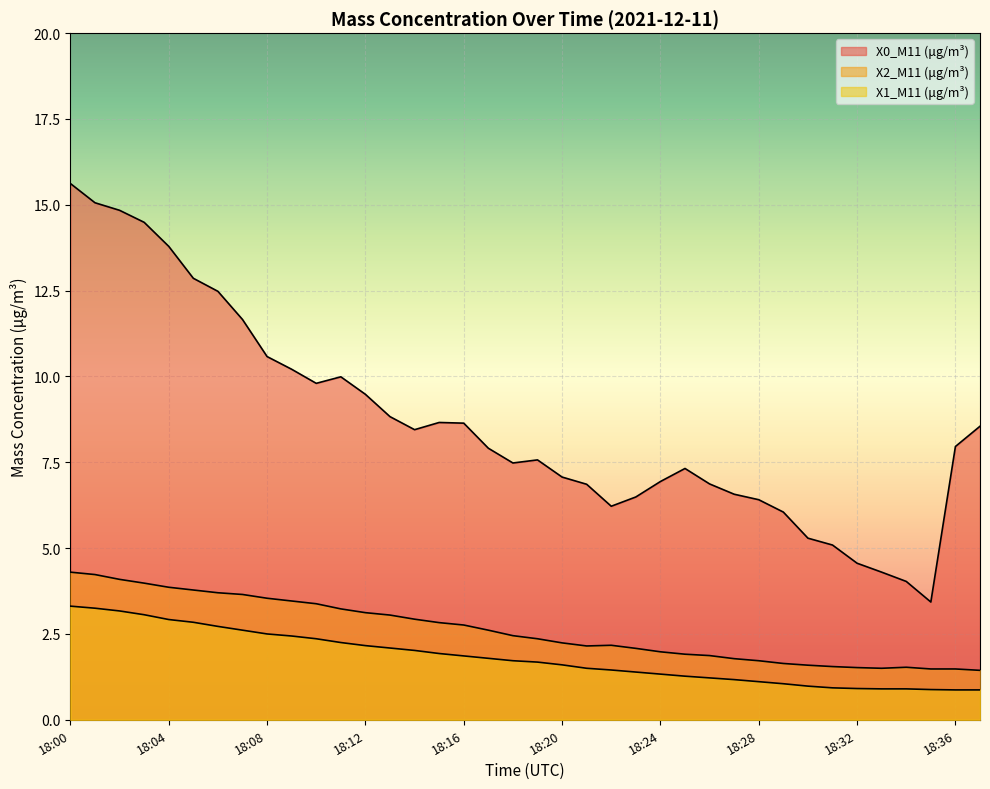

Reading left to right, extract all data points from this chart.

X0_M11 (μg/m³): 18:00=15.6	18:01=15.1	18:02=14.8	18:03=14.5	18:04=13.8	18:05=12.9	18:06=12.5	18:07=11.7	18:08=10.6	18:09=10.2	18:10=9.8	18:11=10.0	18:12=9.5	18:13=8.8	18:14=8.4	18:15=8.7	18:16=8.6	18:17=7.9	18:18=7.5	18:19=7.6	18:20=7.1	18:21=6.9	18:22=6.2	18:23=6.5	18:24=6.9	18:25=7.3	18:26=6.9	18:27=6.6	18:28=6.4	18:29=6.0	18:30=5.3	18:31=5.1	18:32=4.6	18:33=4.3	18:34=4.0	18:35=3.4	18:36=8.0	18:37=8.6
X2_M11 (μg/m³): 18:00=4.3	18:01=4.2	18:02=4.1	18:03=4.0	18:04=3.9	18:05=3.8	18:06=3.7	18:07=3.6	18:08=3.5	18:09=3.5	18:10=3.4	18:11=3.2	18:12=3.1	18:13=3.0	18:14=2.9	18:15=2.8	18:16=2.8	18:17=2.6	18:18=2.5	18:19=2.4	18:20=2.2	18:21=2.1	18:22=2.2	18:23=2.1	18:24=2.0	18:25=1.9	18:26=1.9	18:27=1.8	18:28=1.7	18:29=1.6	18:30=1.6	18:31=1.6	18:32=1.5	18:33=1.5	18:34=1.5	18:35=1.5	18:36=1.5	18:37=1.4
X1_M11 (μg/m³): 18:00=3.3	18:01=3.2	18:02=3.2	18:03=3.1	18:04=2.9	18:05=2.8	18:06=2.7	18:07=2.6	18:08=2.5	18:09=2.4	18:10=2.4	18:11=2.2	18:12=2.2	18:13=2.1	18:14=2.0	18:15=1.9	18:16=1.9	18:17=1.8	18:18=1.7	18:19=1.7	18:20=1.6	18:21=1.5	18:22=1.4	18:23=1.4	18:24=1.3	18:25=1.3	18:26=1.2	18:27=1.2	18:28=1.1	18:29=1.1	18:30=1.0	18:31=0.9	18:32=0.9	18:33=0.9	18:34=0.9	18:35=0.9	18:36=0.9	18:37=0.9